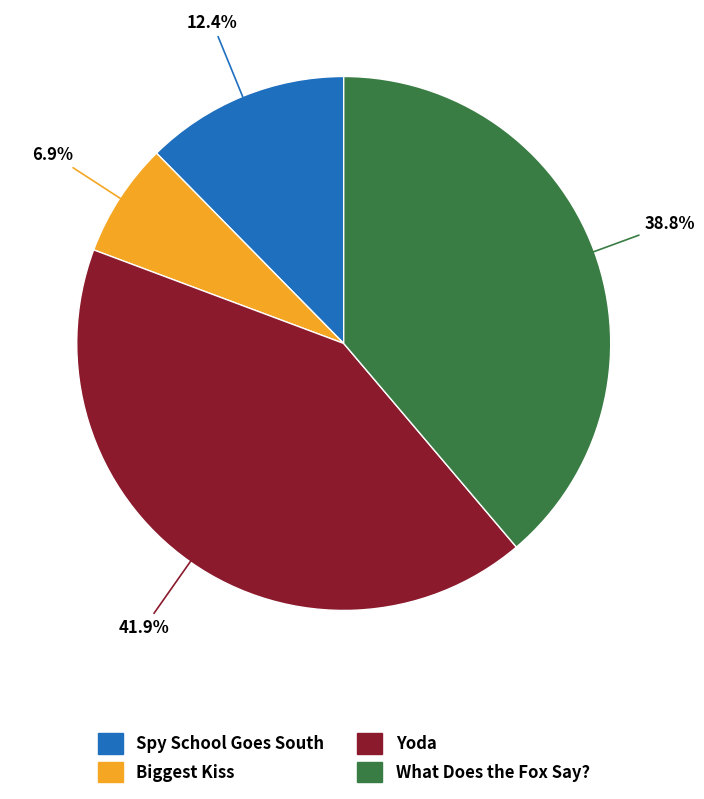

To the nearest percent, what is the average slice percentage?

25%